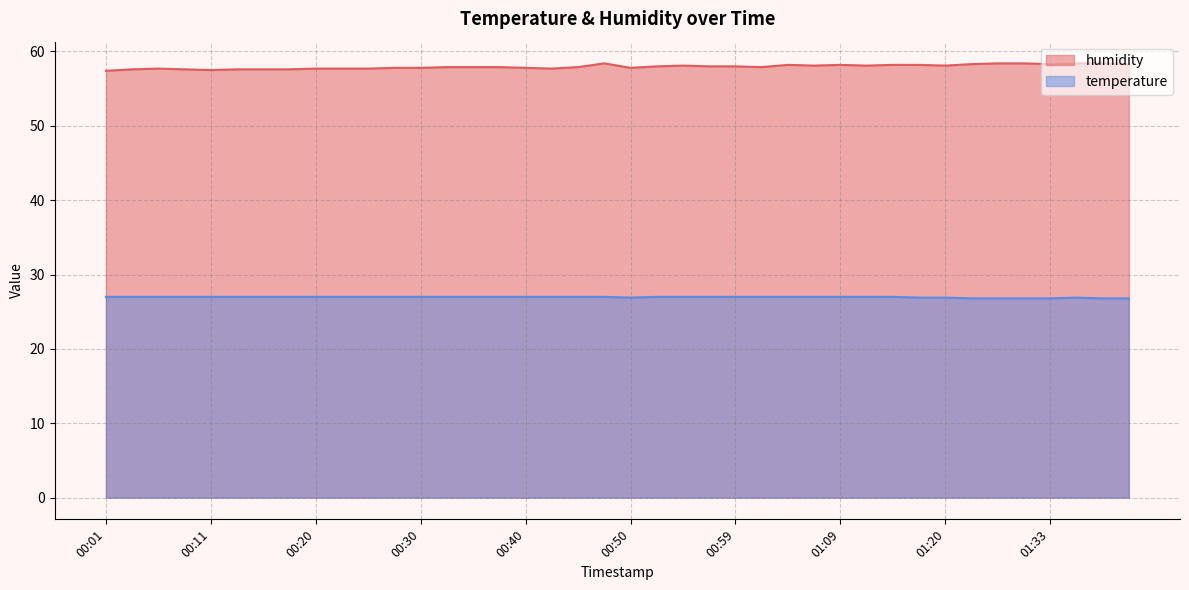

Which series has the widest spread of values?

humidity